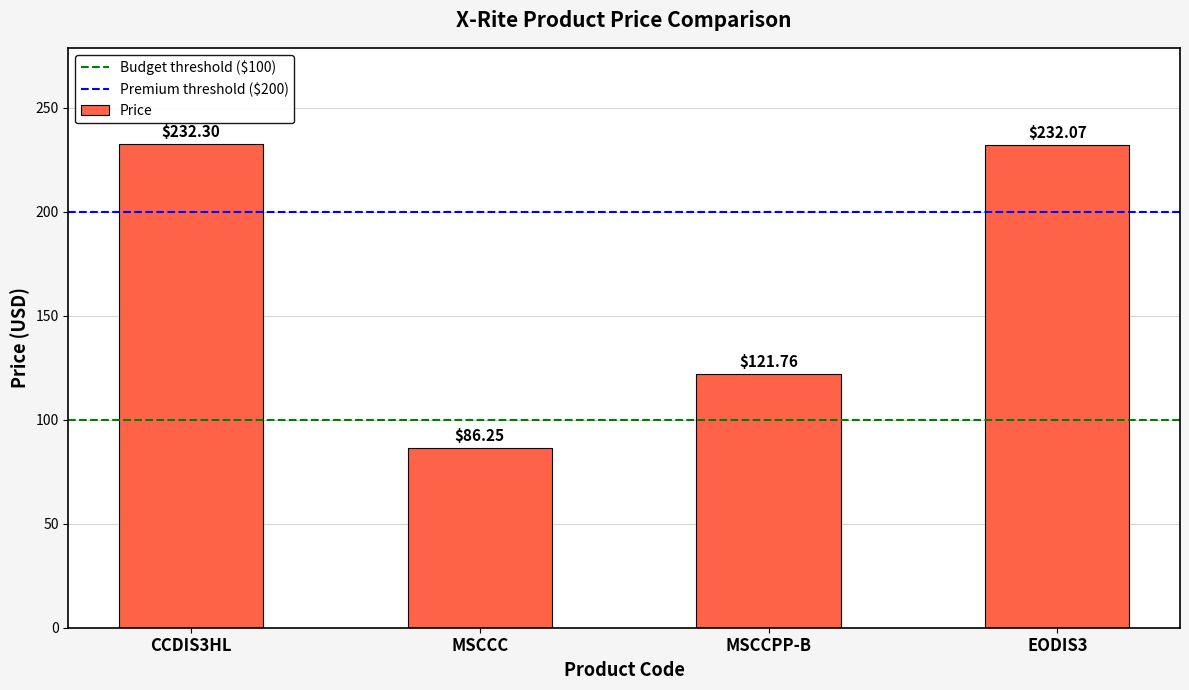

What is the change in value from MSCCPP-B to EODIS3?

+110.3